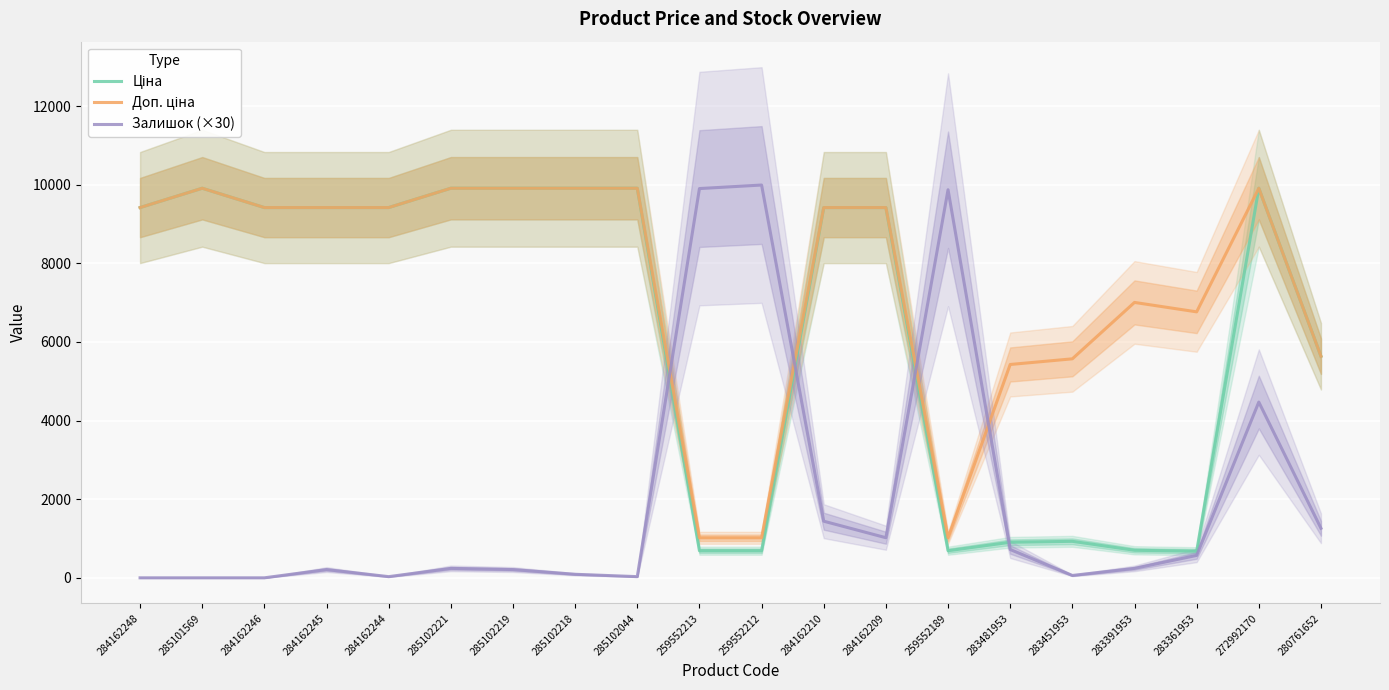

What is the value of the Залишок (×30) point at the 4th from the left?

210.0